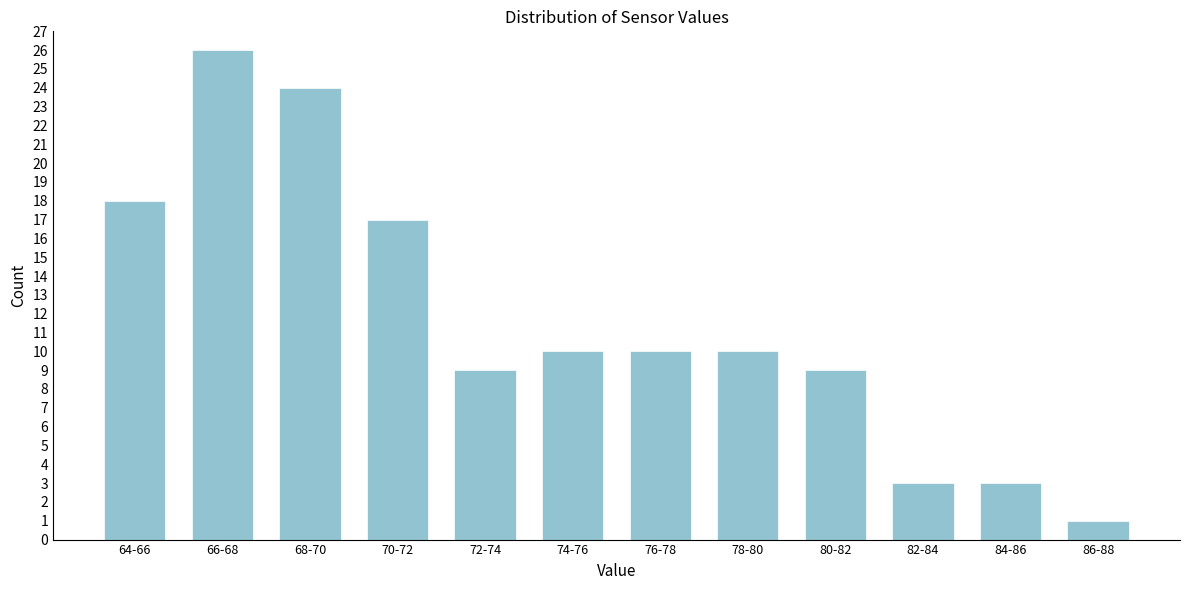

Reading left to right, transcribe all the data shown in this chart.

64-66=18	66-68=26	68-70=24	70-72=17	72-74=9	74-76=10	76-78=10	78-80=10	80-82=9	82-84=3	84-86=3	86-88=1